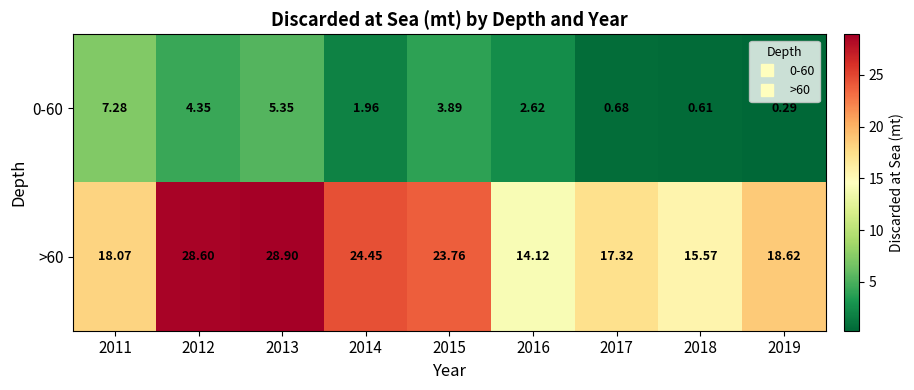

How many distinct data groups are displayed?

2